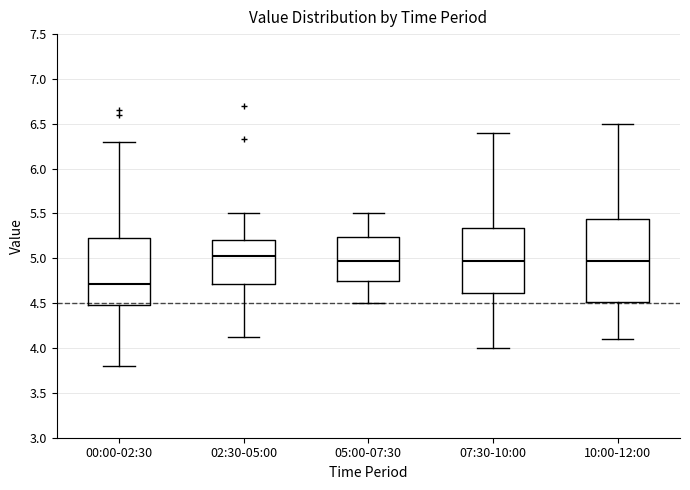

Which box's median line is the lowest?

00:00-02:30